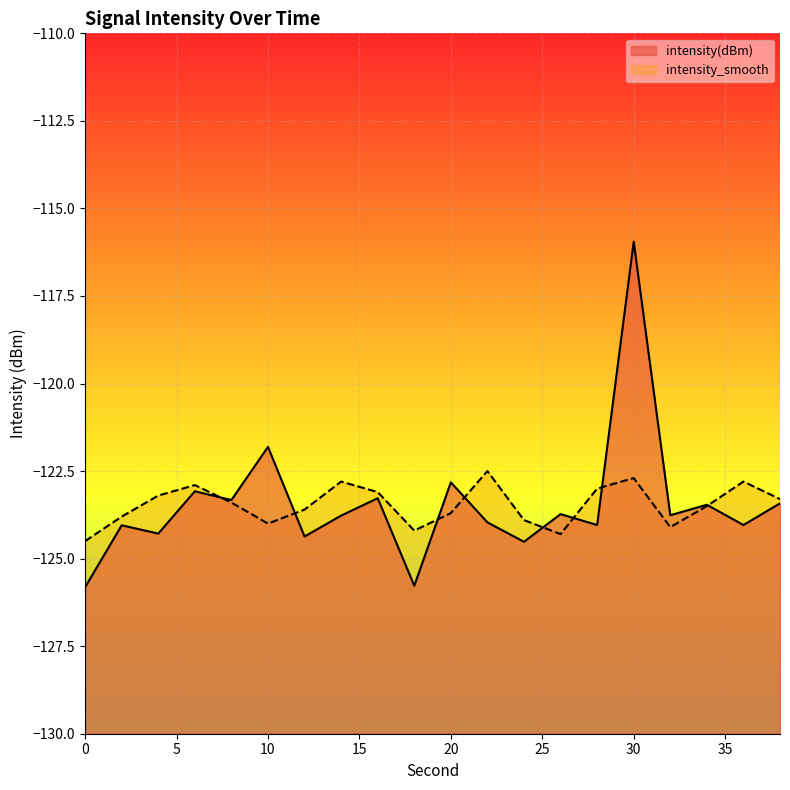

Between which two adjacent categories do intensity(dBm) and intensity_smooth first intersect?

6 and 8